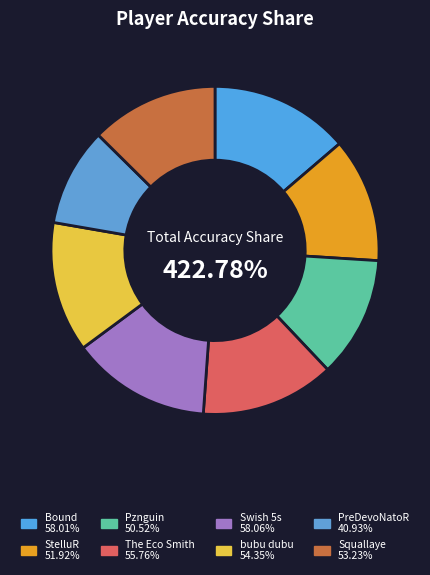

Count the number of slices in the pie.

8